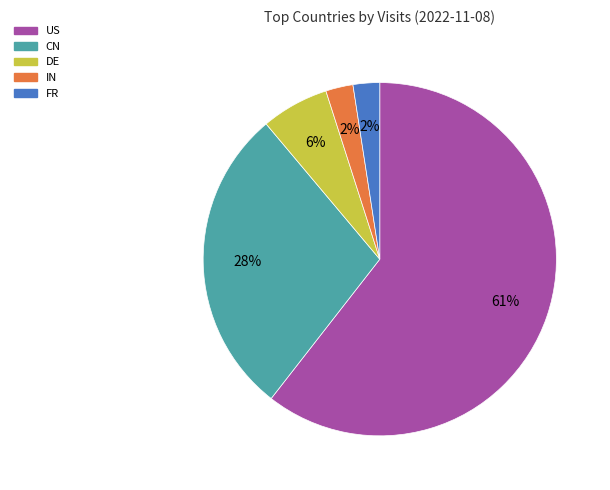

To the nearest percent, what is the average slice percentage?

20%